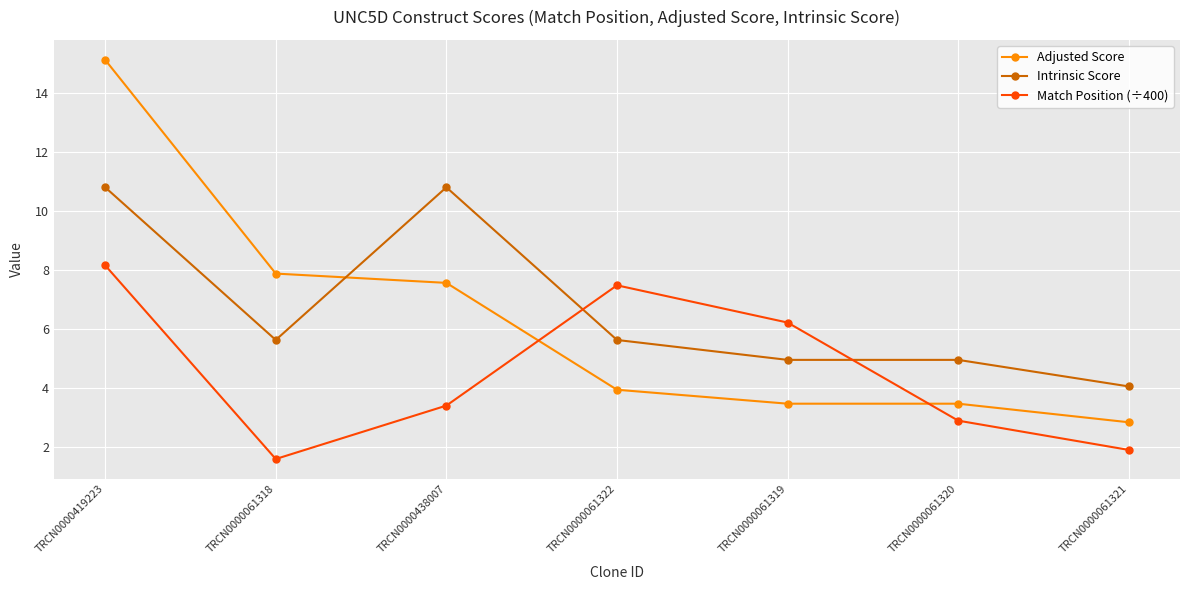

At which category does Intrinsic Score reach its first local valley?

TRCN0000061318